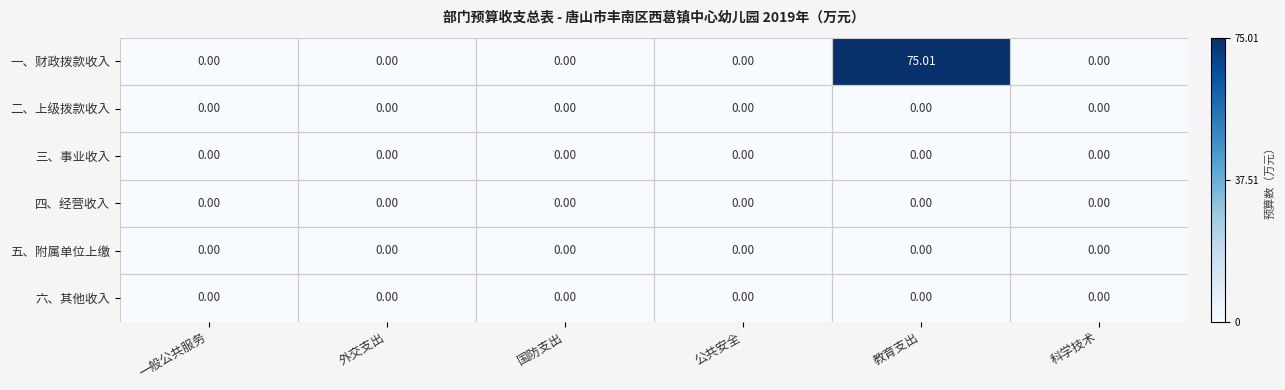

Which series has the largest total across all categories?

一、财政拨款收入